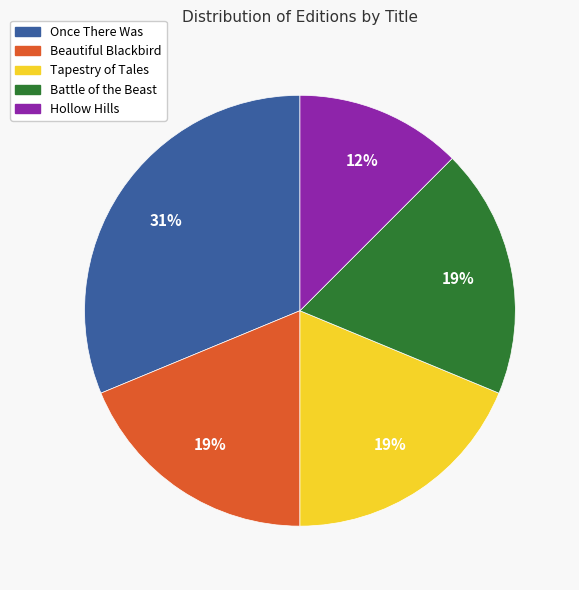

What percentage is the Battle of the Beast slice, to the nearest percent?

19%